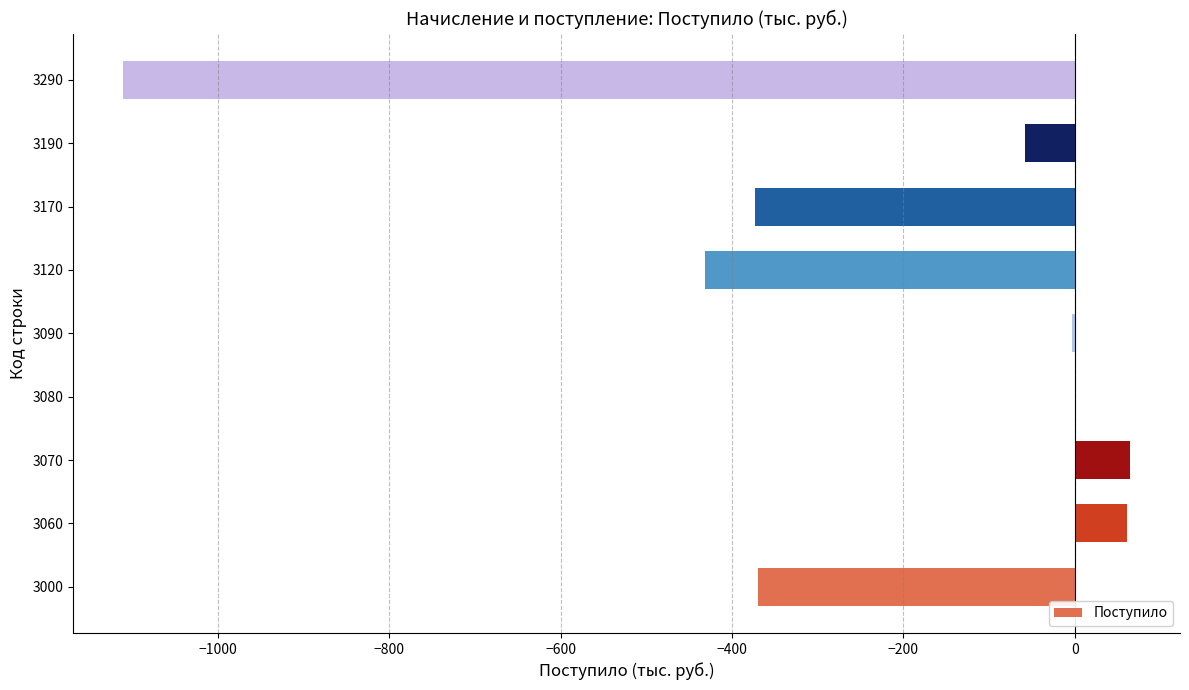

The chart shows a value of 0 at 3080. True or false?

True